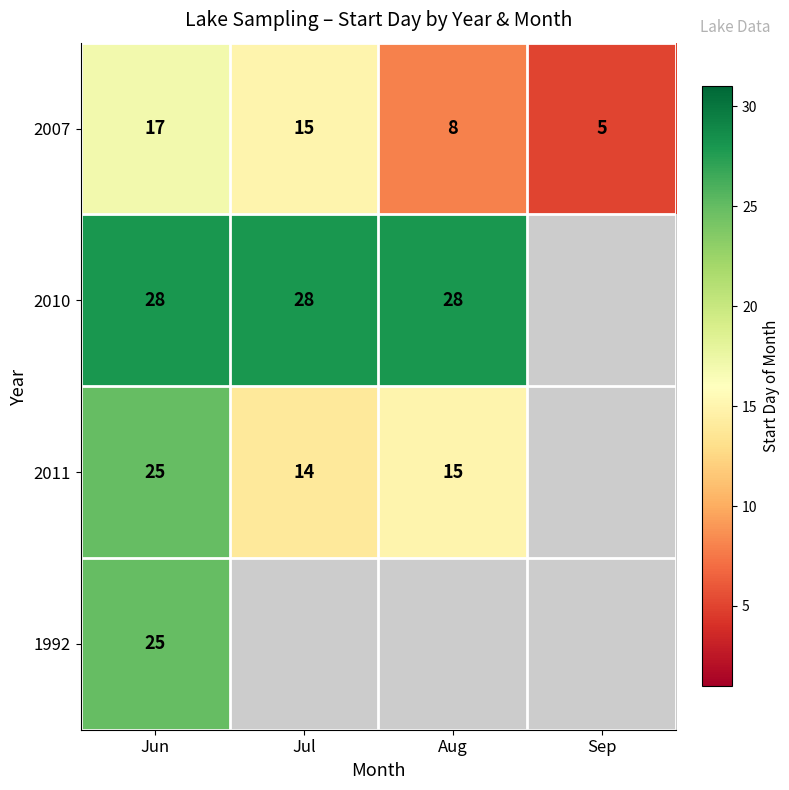

What is the maximum value shown in the chart?

28.0